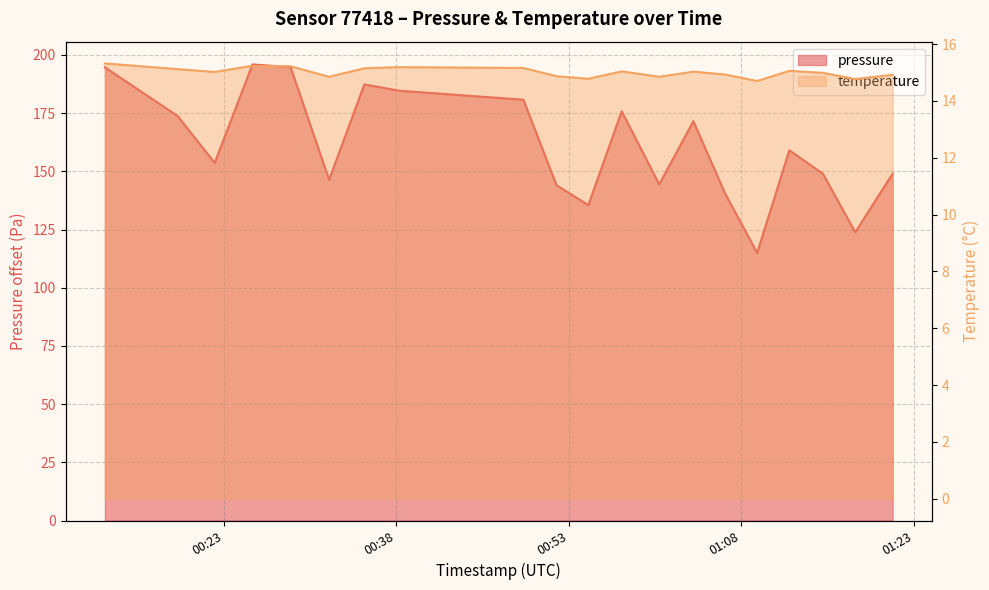

How many lines are shown in the chart?

2